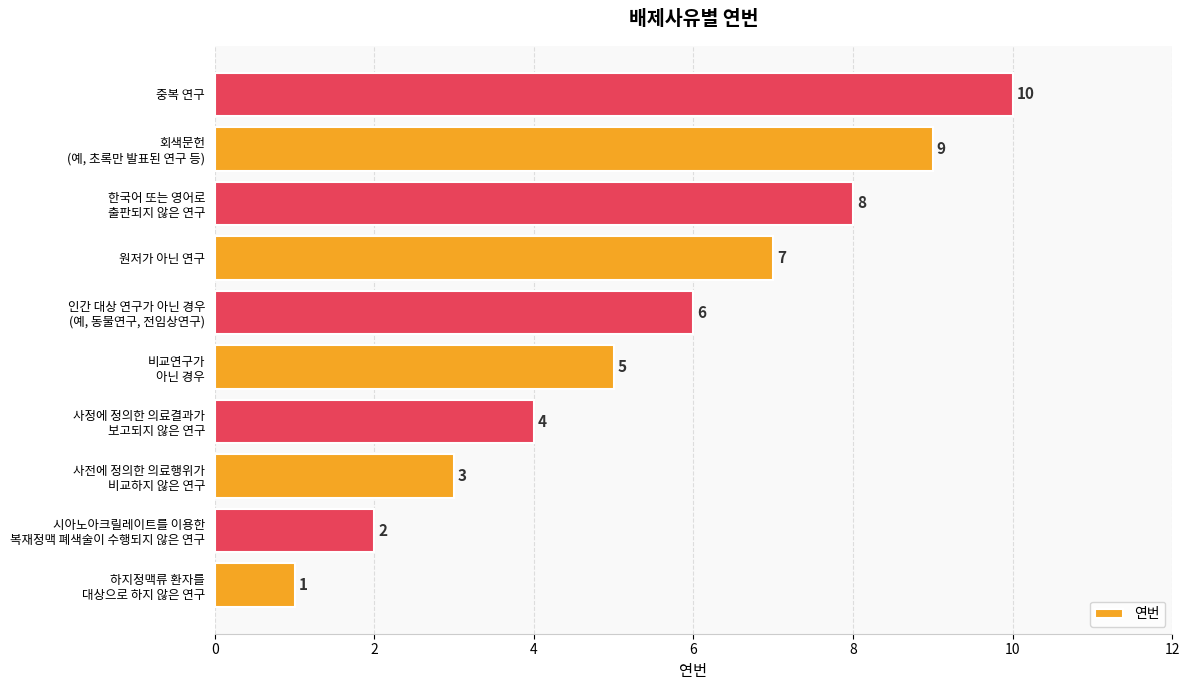

What is the difference between the maximum and second lowest values?

8